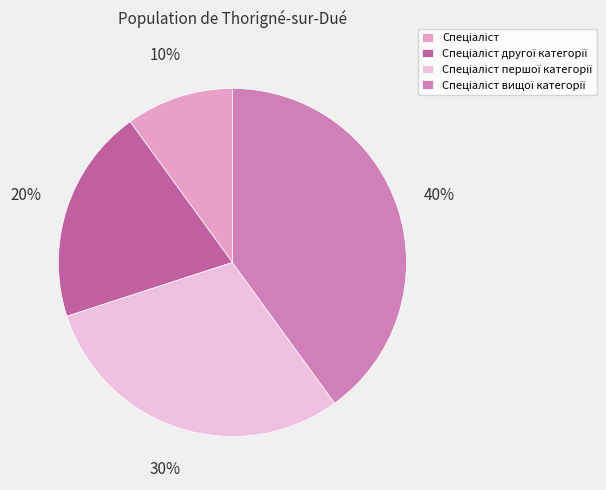

To the nearest percent, what is the difference between the largest and smallest slice percentages?

30%